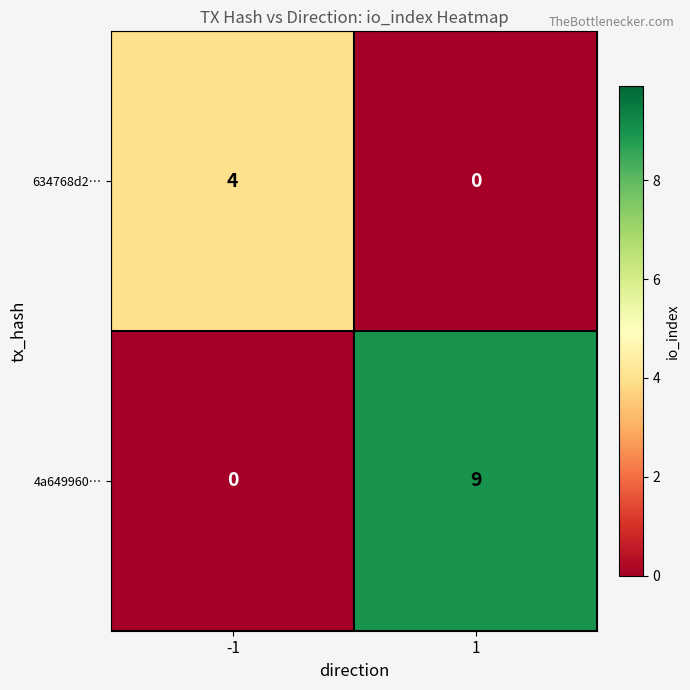

At which category is the sum across all series the highest?

1